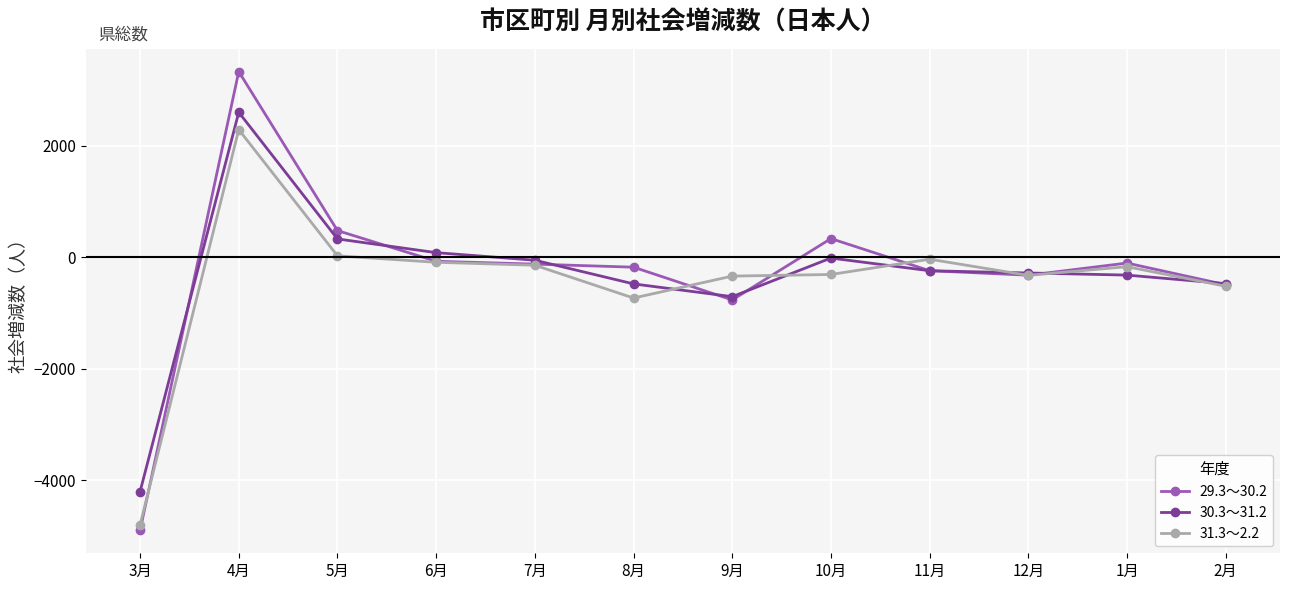

The value of 31.3～2.2 at 8月 is -729. True or false?

True